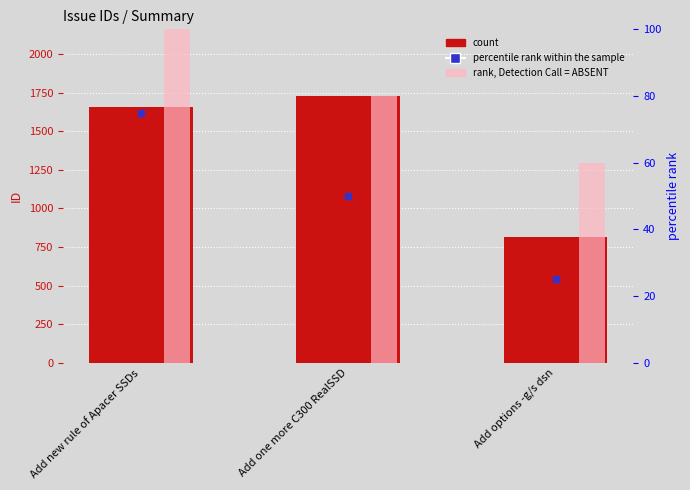

True or false: the data shows 1728 at Add one more C300 RealSSD.

True